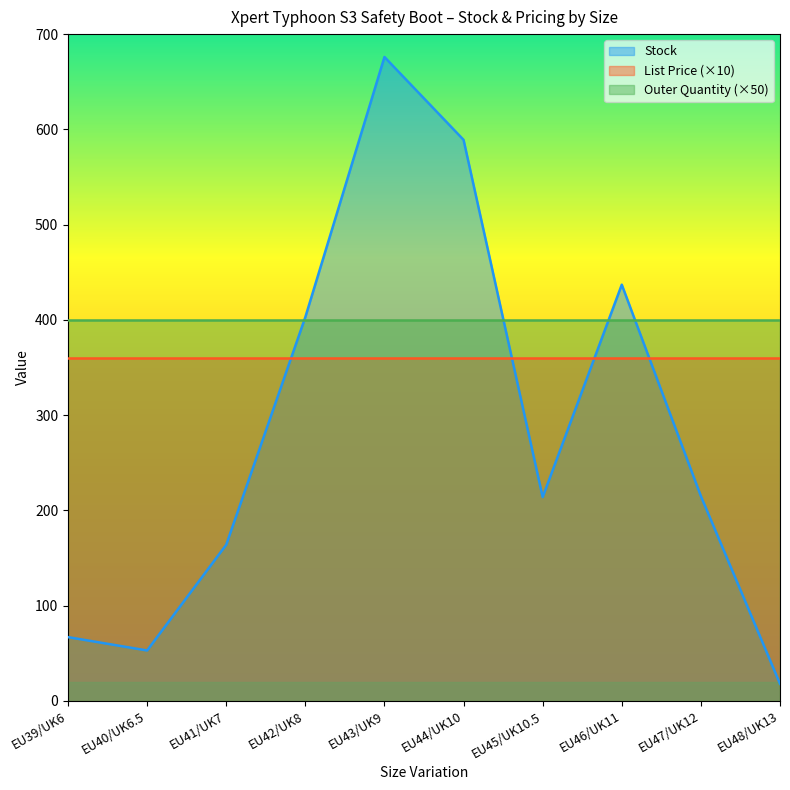

True or false: Outer Quantity and Stock cross at least once.

False